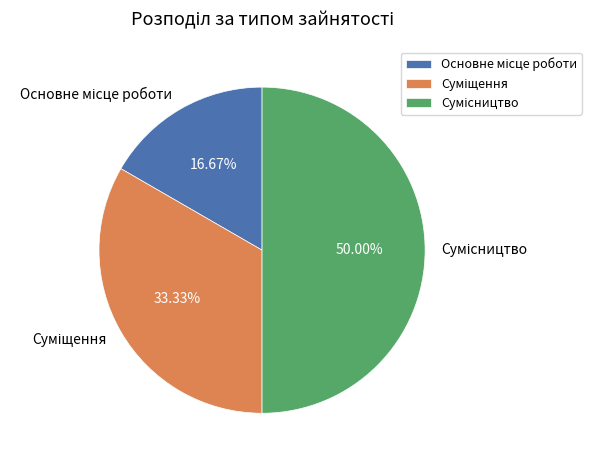

To the nearest percent, what is the difference between the largest and smallest slice percentages?

33%